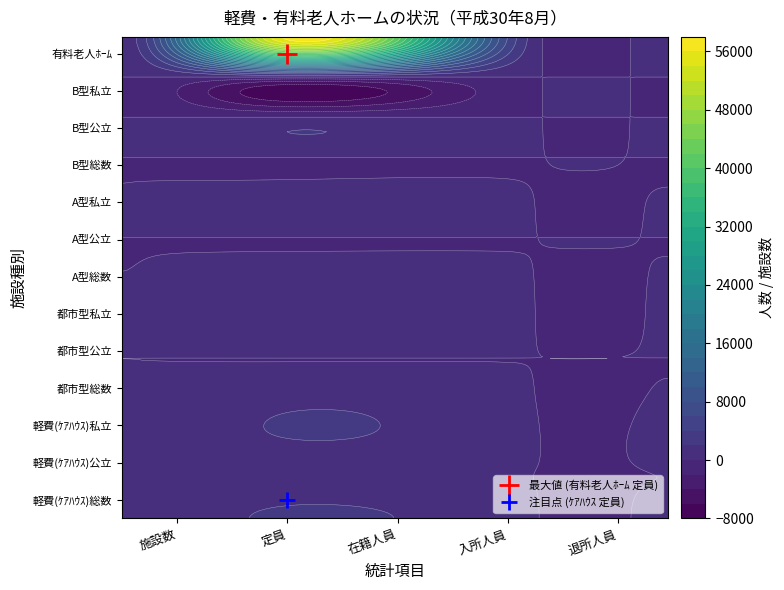

What is the spread (max minus min) of values at 退所人員?

1048